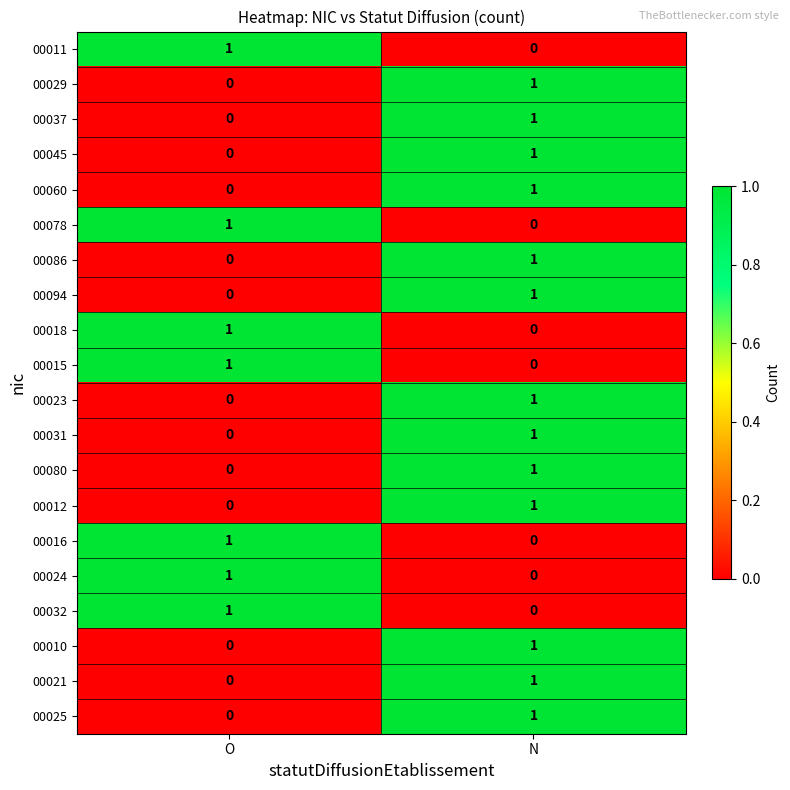

At which category is the sum across all series the highest?

N